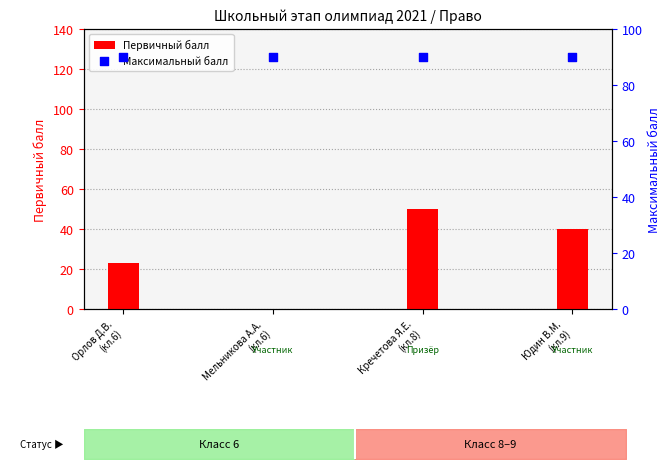

Which series reaches the minimum Y coordinate?

Первичный балл